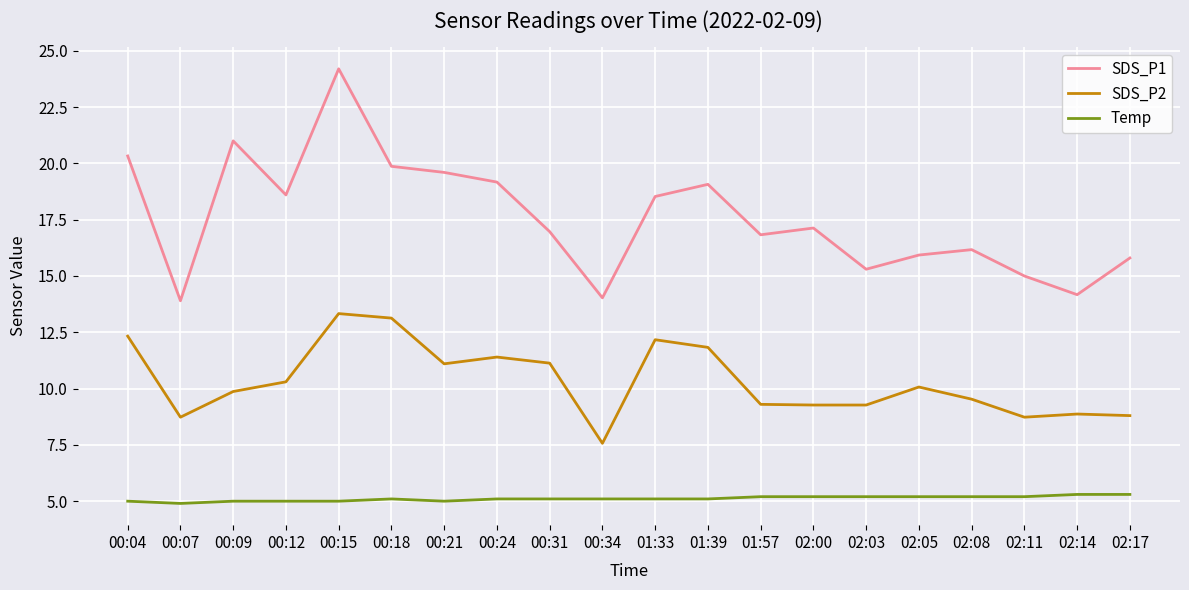

True or false: SDS_P1 and Temp cross at least once.

False